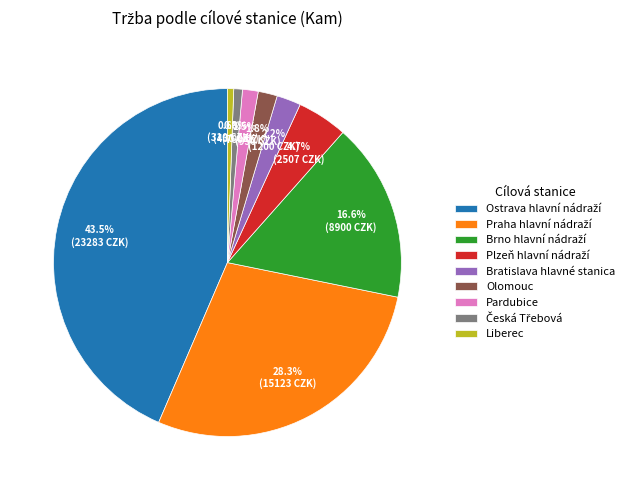

What is the total percentage of Pardubice and Bratislava hlavné stanica?

3.7%